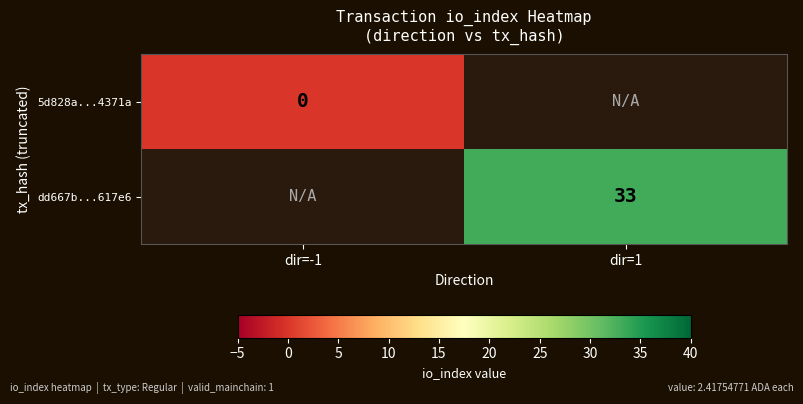

The dd667b...617e6 series shows 33 at dir=1. True or false?

True